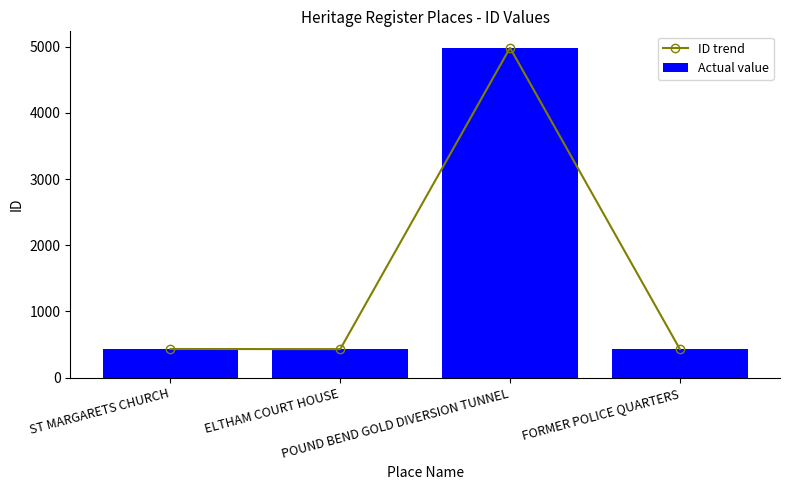

What is the sum of all ID trend values?

6278